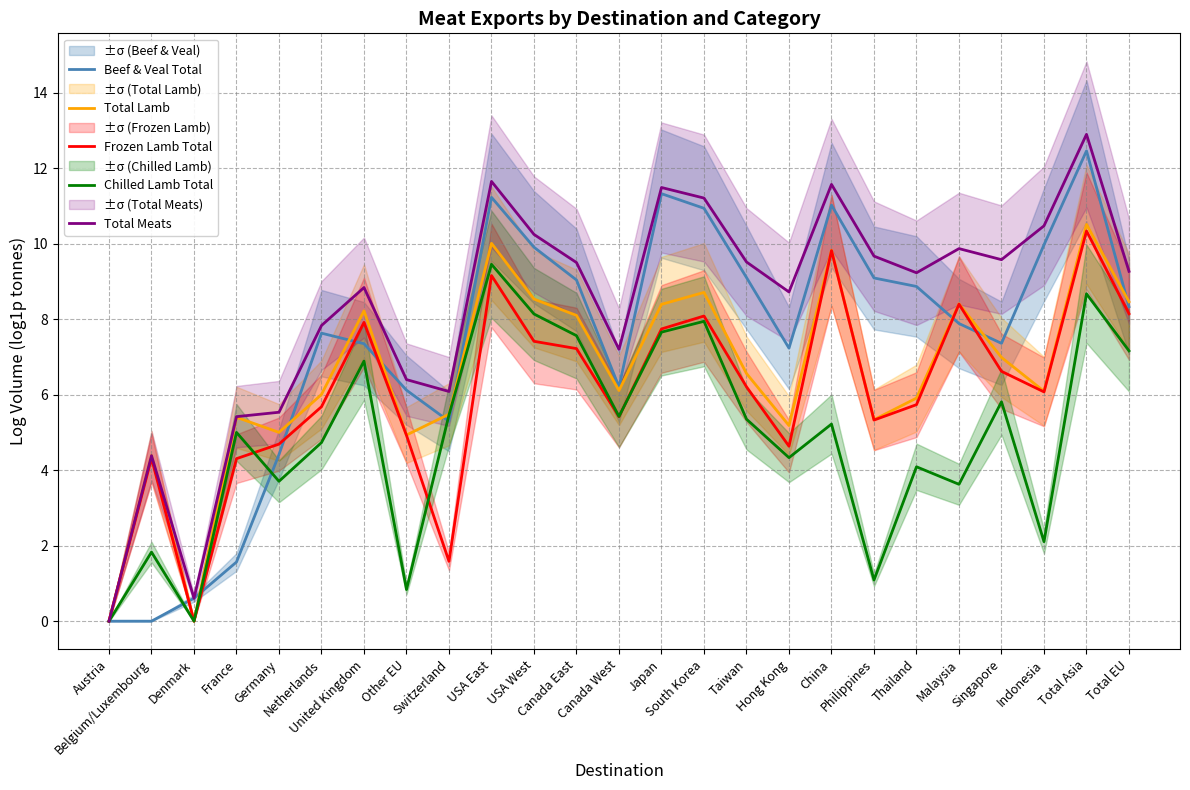

Where does the Total Lamb series first go above 6?

Netherlands